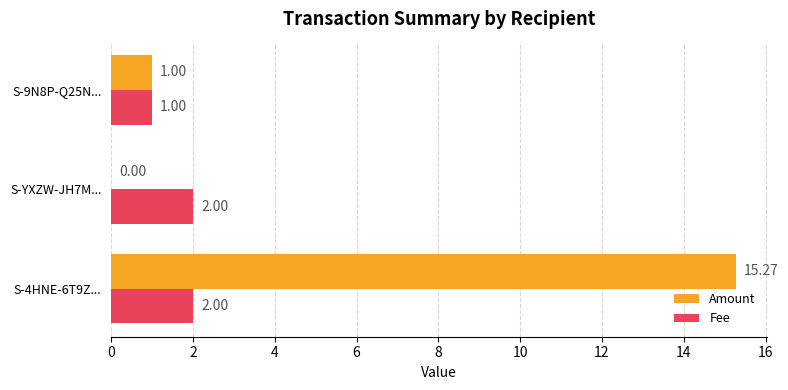

Between S-4HNE-6T9Z... and S-YXZW-JH7M..., which series saw the biggest shift?

Amount